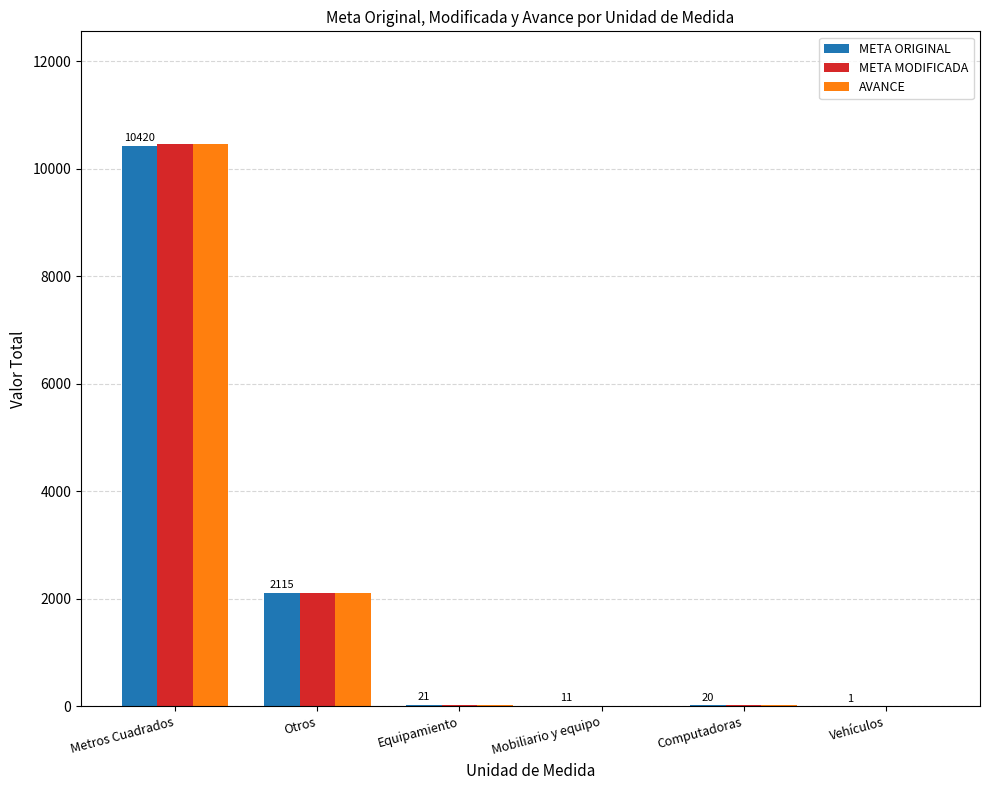

At which category does the chart reach its peak across all series?

Metros Cuadrados